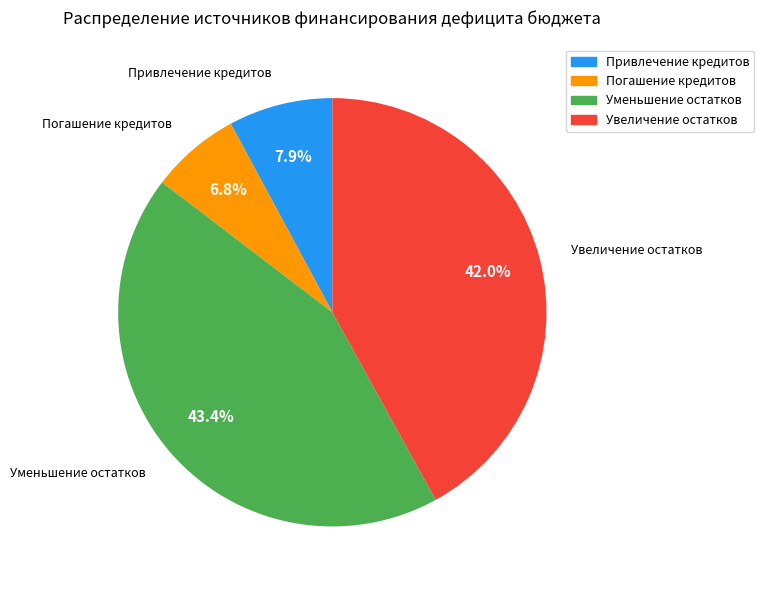

Does any single category account for the majority?

No